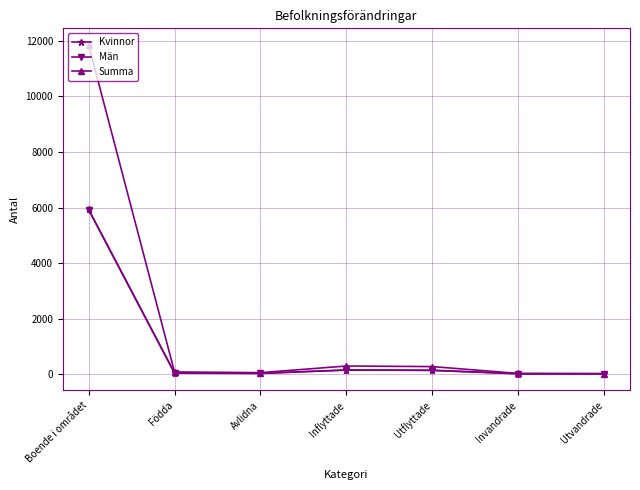

The Kvinnor series shows 33 at Födda. True or false?

True